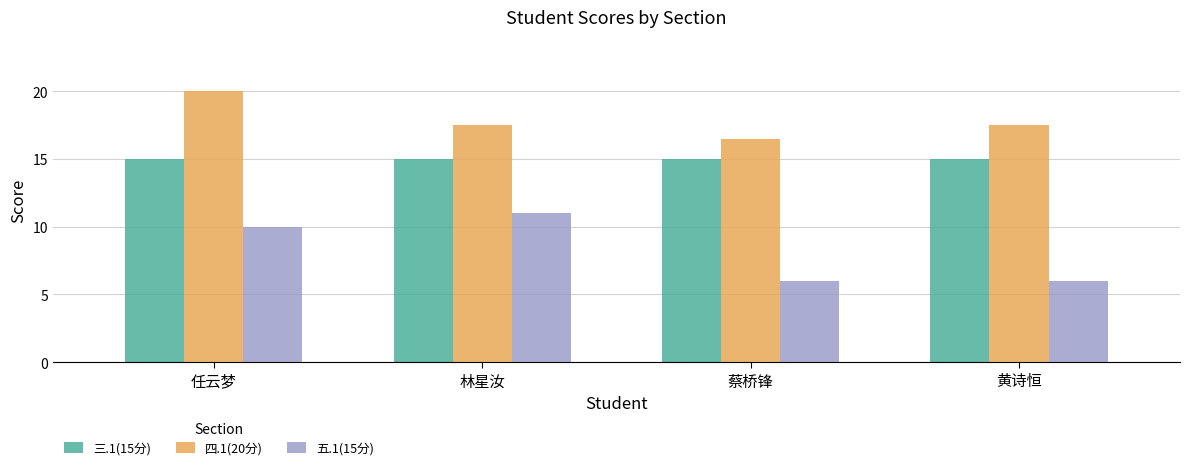

What is the label of the 2nd bar from the right?

蔡桥锋